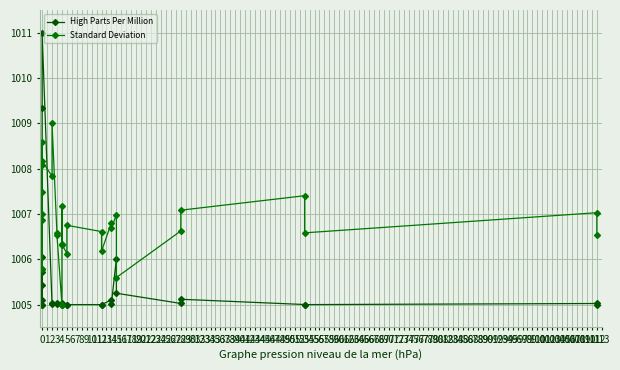

Reading left to right, transcribe all the data shown in this chart.

High Parts Per Million: 1006.1	1005.4	1005.1	1005.7	1005.0	1005.0	1009.3	1011.0	1005.0	1005.0	1005.0	1005.0	1005.0	1005.0	1005.0	1005.0	1005.0	1005.0	1005.0	1005.0	1005.1	1005.0	1006.0	1005.3	1005.0	1005.1	1005.0	1005.0	1005.0	1005.0
Standard Deviation: 1008.1	1007.0	1006.9	1008.6	1005.8	1005.8	1007.5	1008.2	1007.8	1009.0	1006.6	1006.5	1005.0	1006.3	1007.2	1006.3	1006.1	1006.8	1006.6	1006.2	1006.8	1006.7	1007.0	1005.6	1006.6	1007.1	1007.4	1006.6	1007.0	1006.5